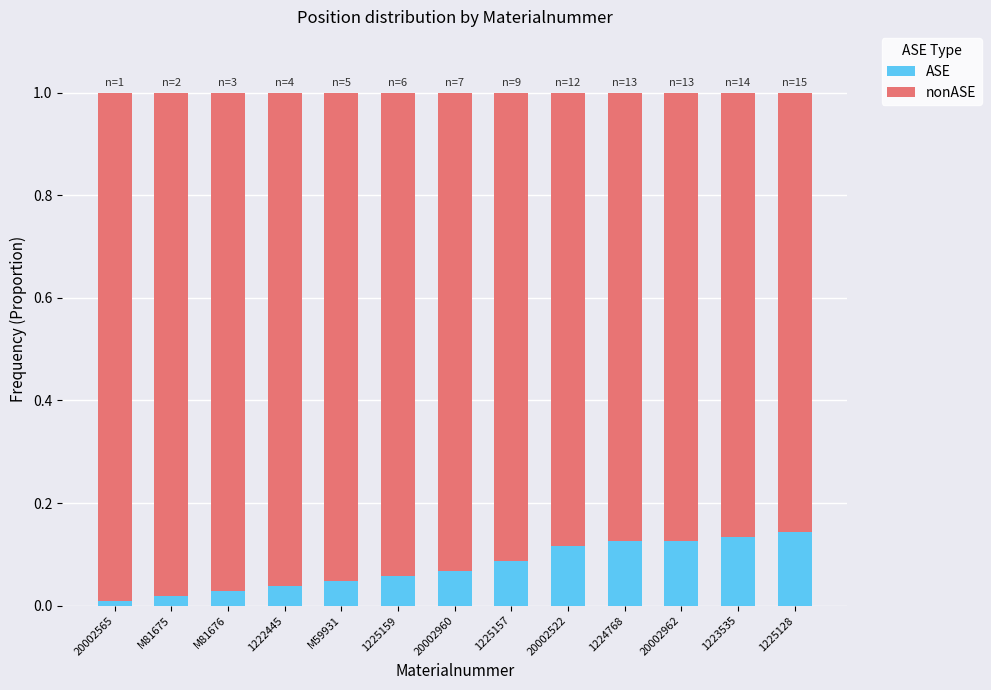

True or false: ASE has a value of 0.0 at 20002522.

False